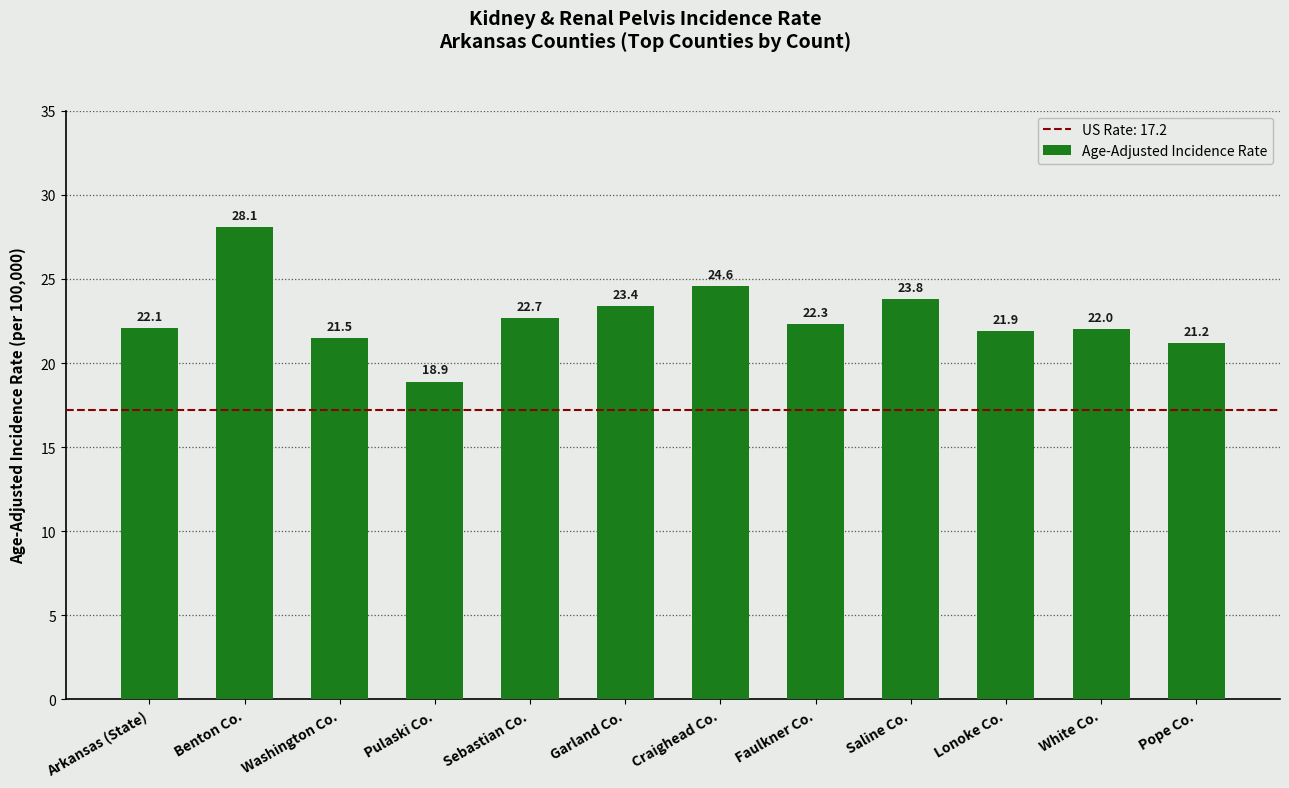

Is it true that the value at Pope Co. is 21.2?

True